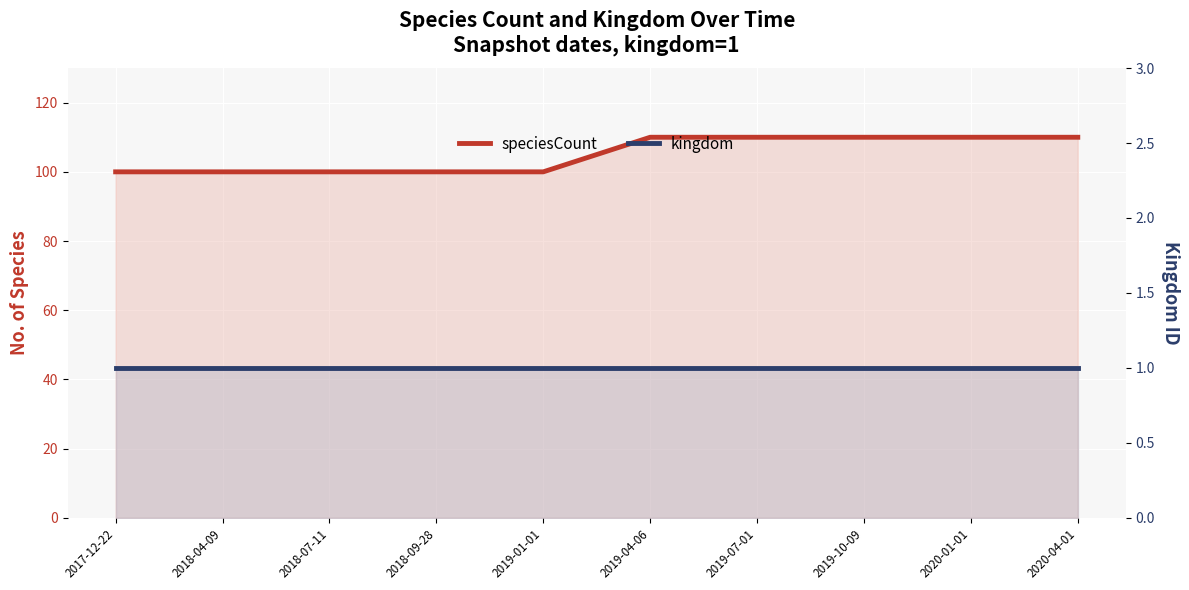

What is the label of the 3rd point from the left?

2018-07-11